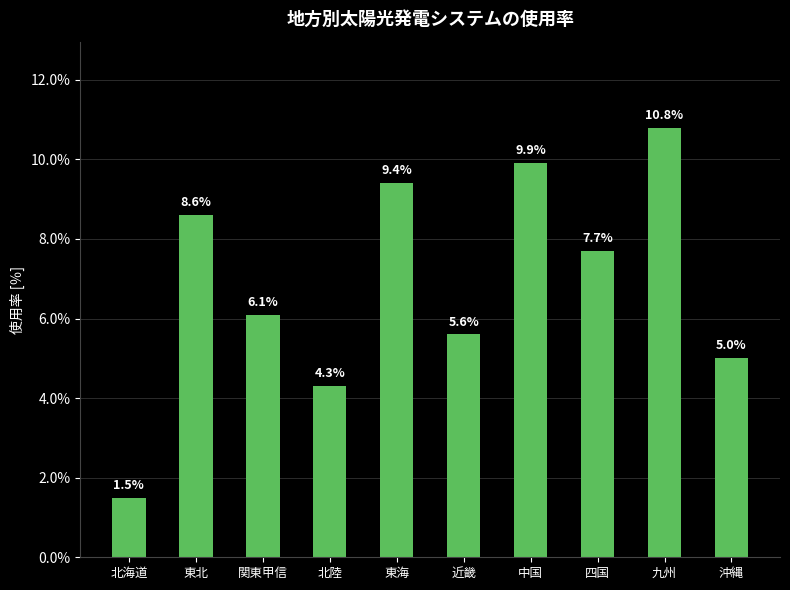

Rank the categories by value from highest to lowest.

九州, 中国, 東海, 東北, 四国, 関東甲信, 近畿, 沖縄, 北陸, 北海道